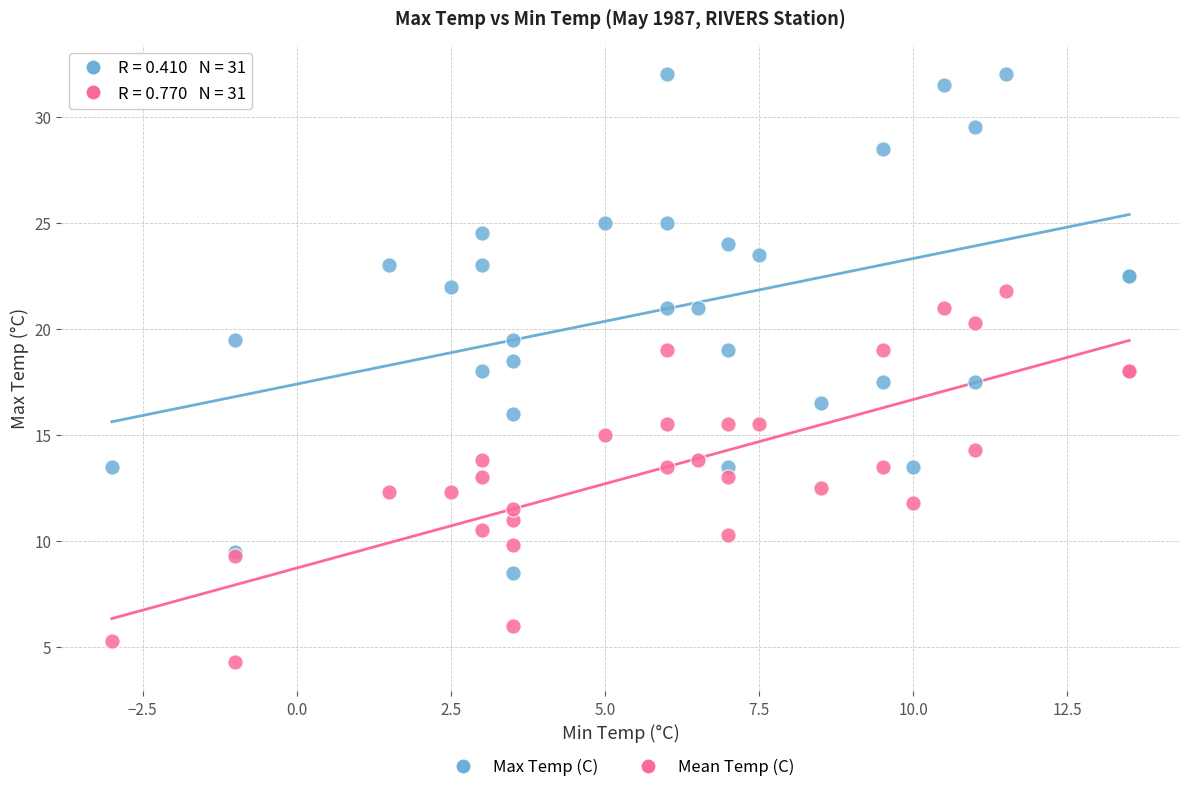

Which series reaches the maximum Y coordinate?

Max Temp (C)